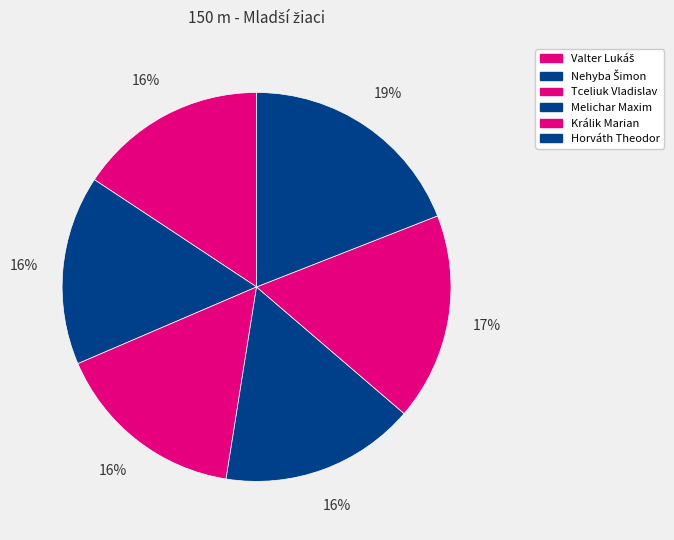

Is there a majority slice in this chart?

No